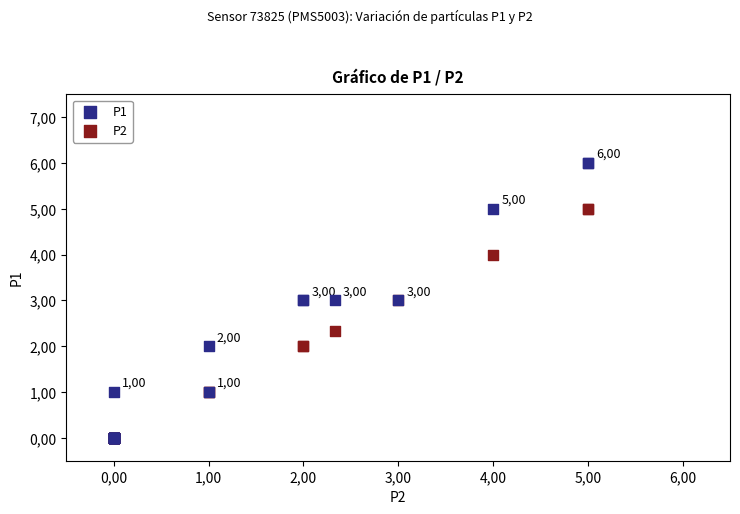

What are all the series names shown in the legend?

P1, P2